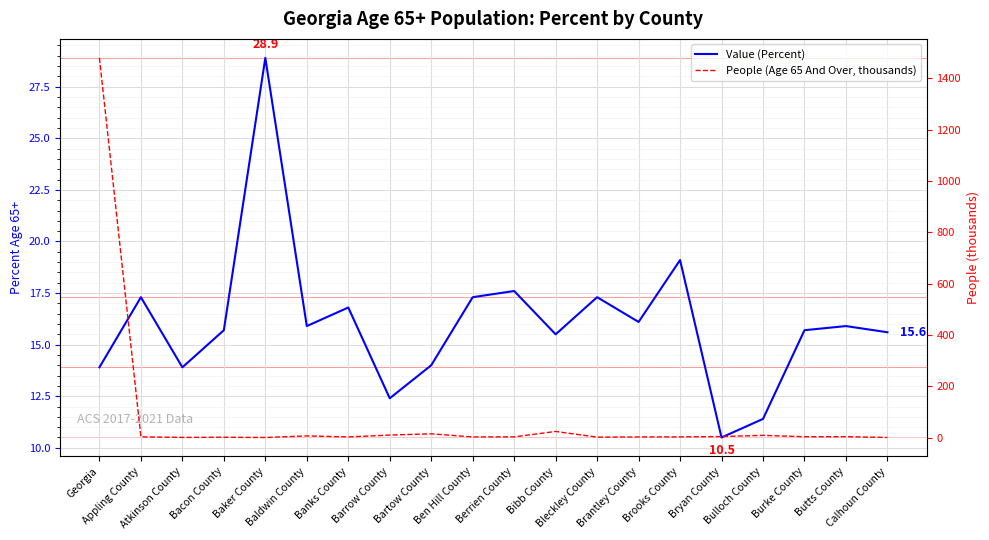

True or false: Value (Percent) and People (Age 65 And Over, thousands) cross at least once.

True